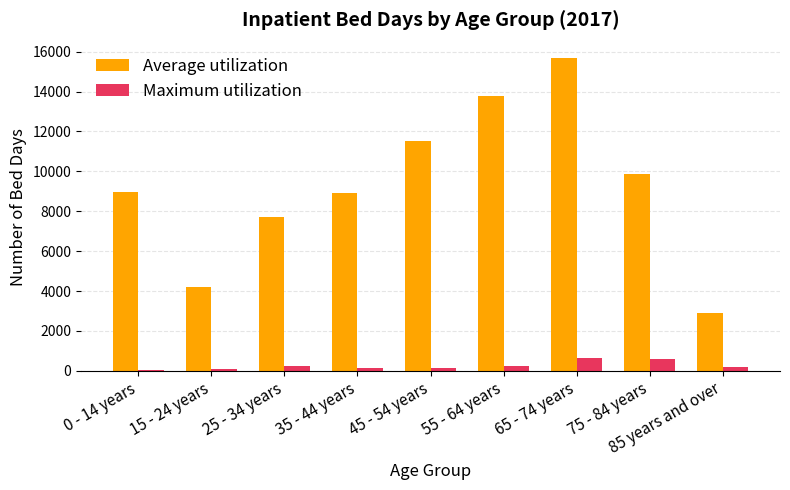

Is the value of Average utilization at 45 - 54 years greater than the value of Maximum utilization at 75 - 84 years?

Yes